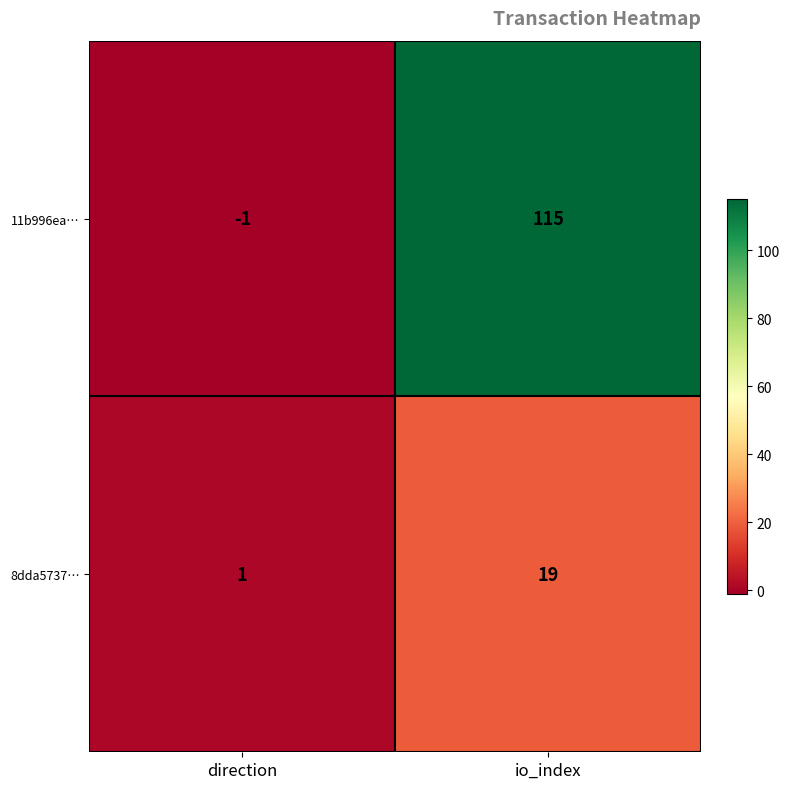

Which series has the largest total across all categories?

11b996ea…